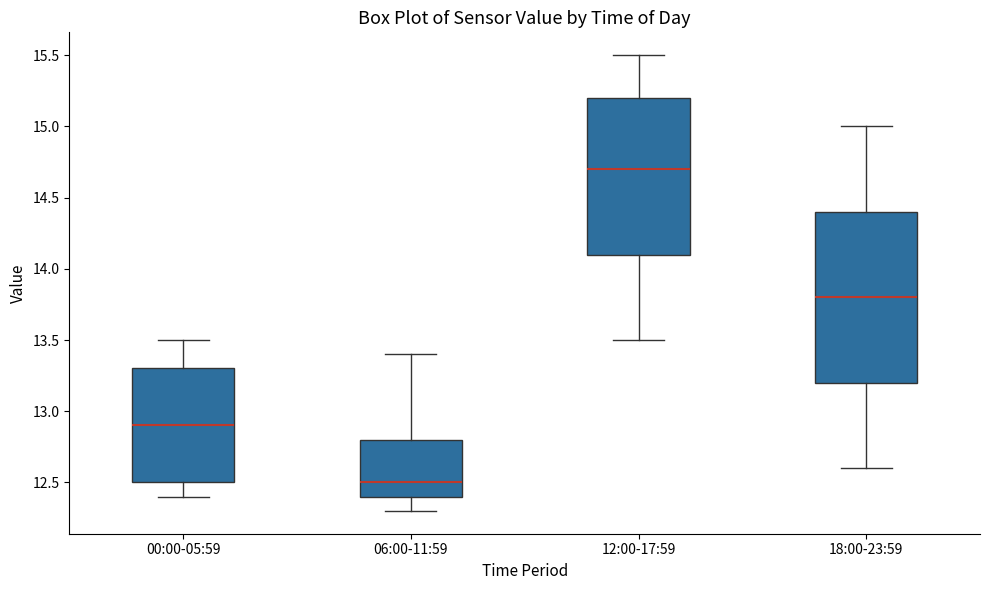

Reading left to right, transcribe this box plot: for each box, give where its median line is, the range the box spans, and where its two whiskers end, as read against the y-axis. The values are not printed on the chart, so give them approximately, as read against the axis.

00:00-05:59: median 12.9, box 12.5 to 13.3, whiskers 12.4 to 13.5
06:00-11:59: median 12.5, box 12.4 to 12.8, whiskers 12.3 to 13.4
12:00-17:59: median 14.7, box 14.1 to 15.2, whiskers 13.5 to 15.5
18:00-23:59: median 13.8, box 13.2 to 14.4, whiskers 12.6 to 15.0